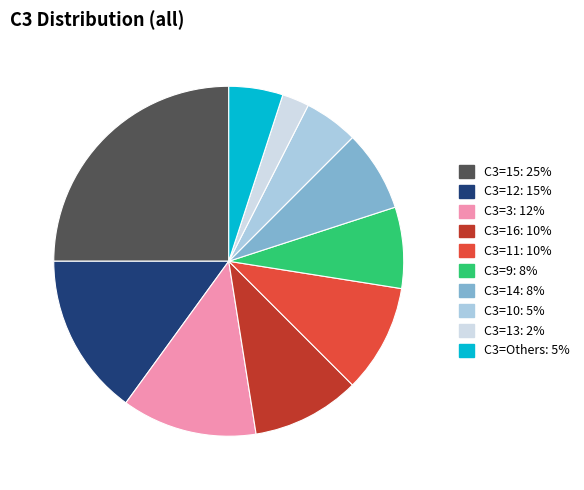

Does any single category account for the majority?

No